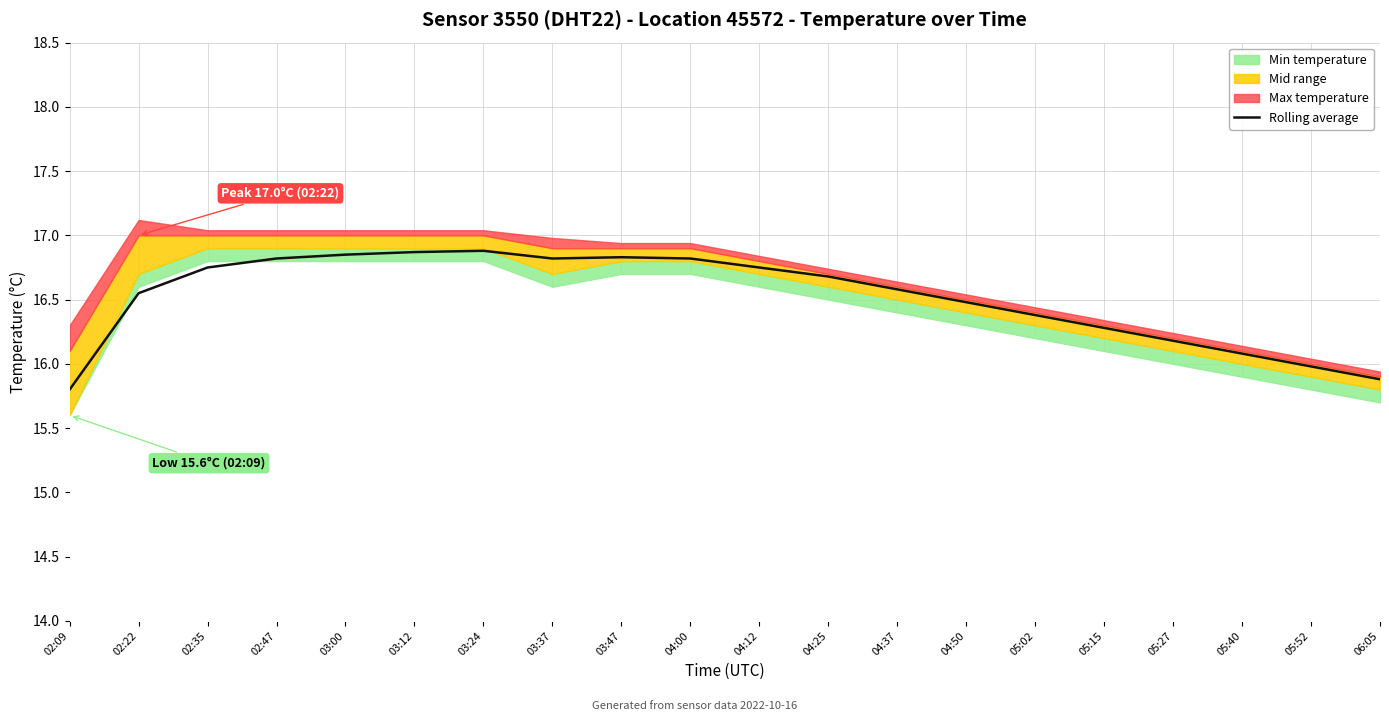

Approximately how many times larger is the value at 04:50 compared to 05:27?

1.0